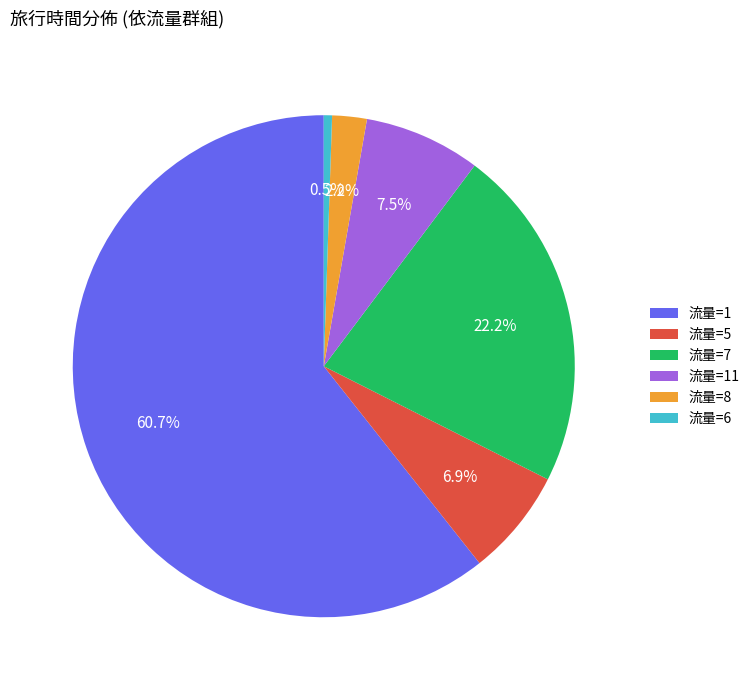

Rank the categories by value from lowest to highest.

流量=6, 流量=8, 流量=5, 流量=11, 流量=7, 流量=1